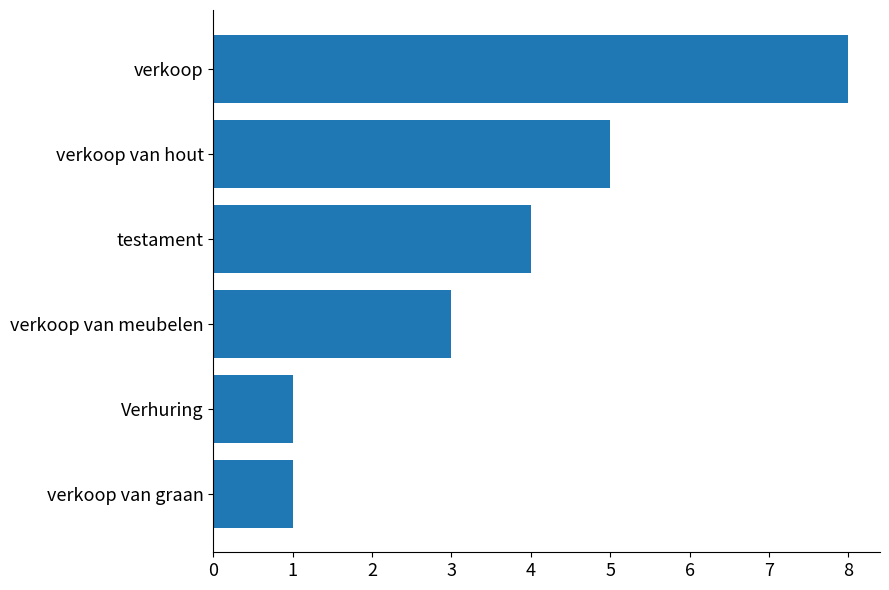

True or false: the data shows 7 at verkoop van hout.

False